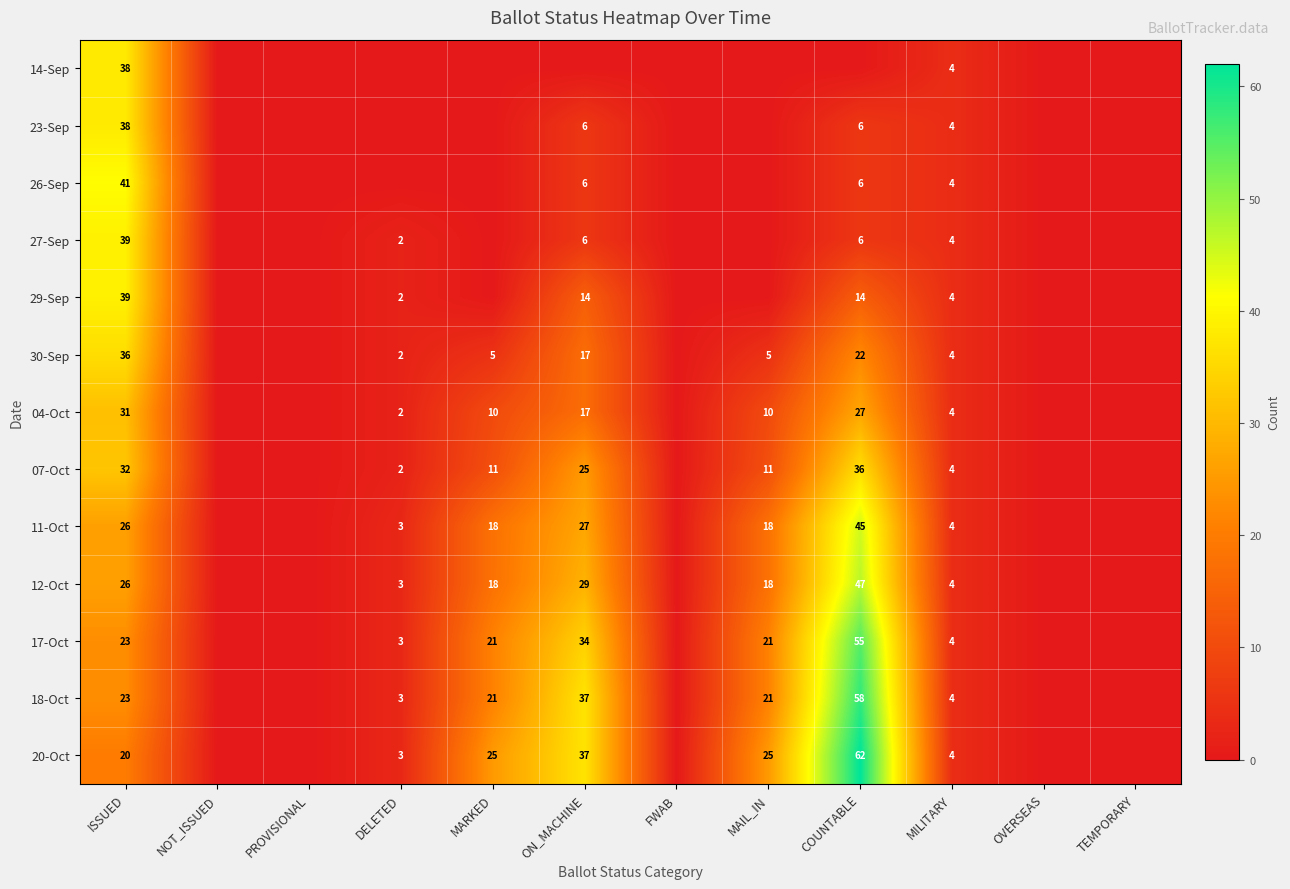

Is it true that 30-Sep equals 7 at MARKED?

False